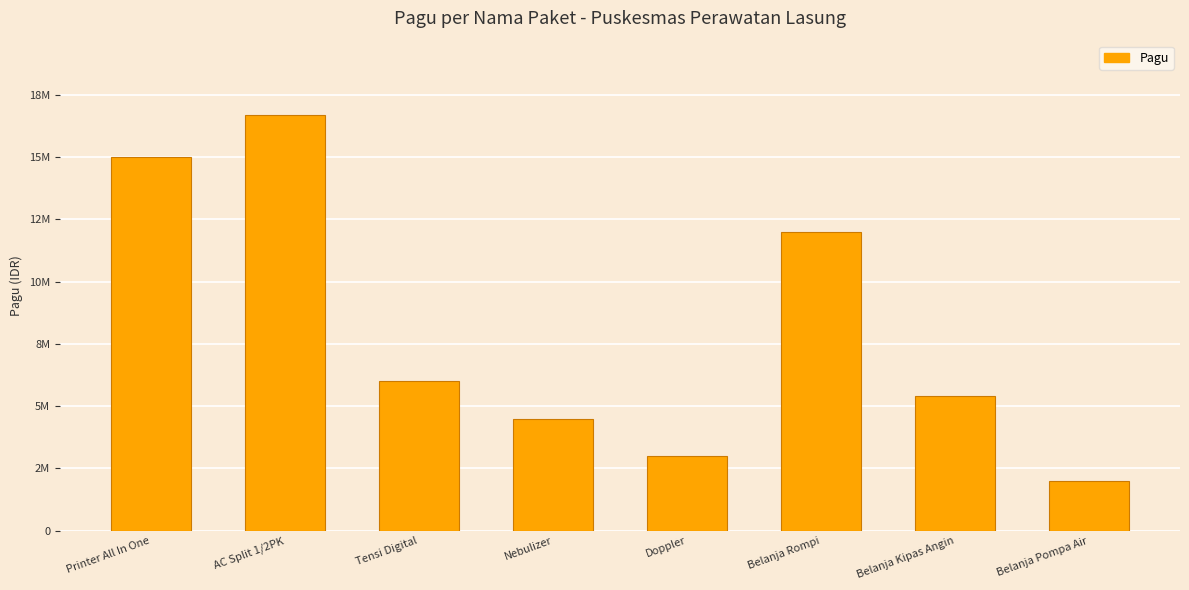

Where is the data nearest to the value 9334000?

Belanja Rompi